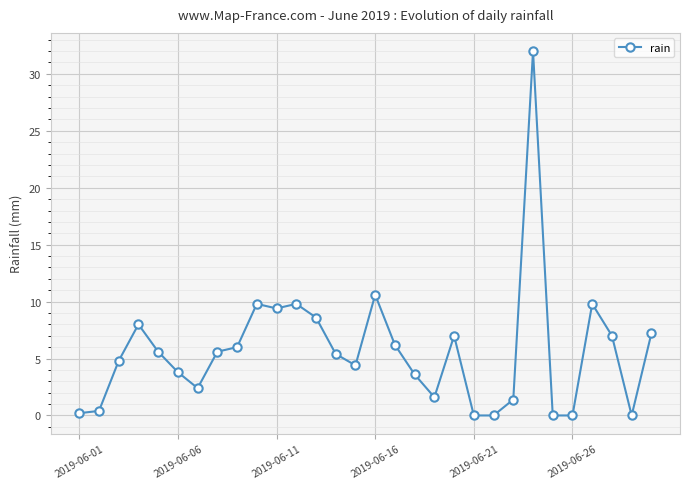

What is the average value?

5.7